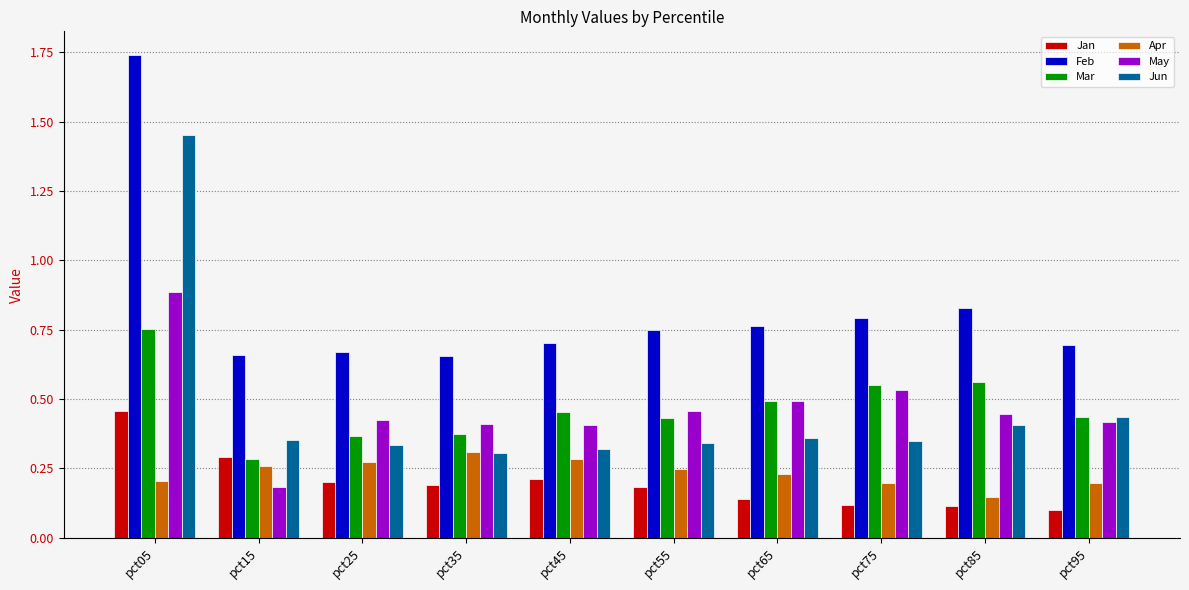

Which category has the highest value across all series?

pct05